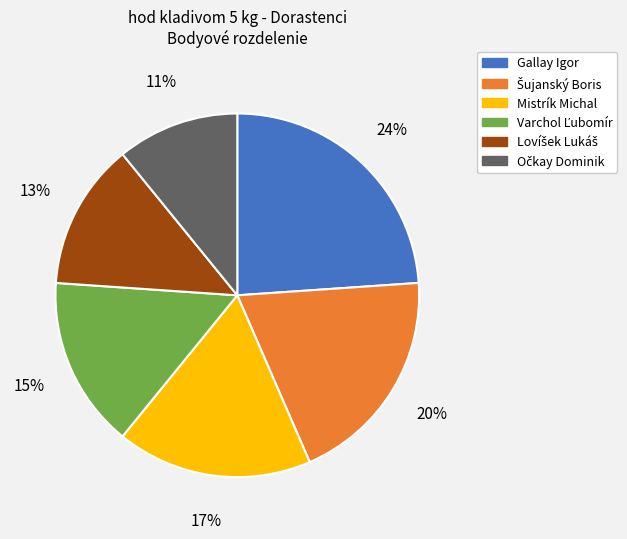

Count the number of slices in the pie.

6